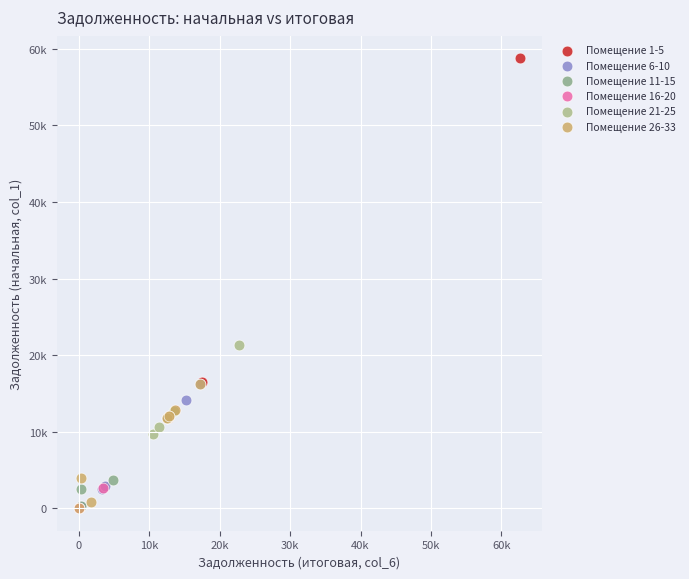

What are all the series names shown in the legend?

Помещение 1-5, Помещение 6-10, Помещение 11-15, Помещение 16-20, Помещение 21-25, Помещение 26-33